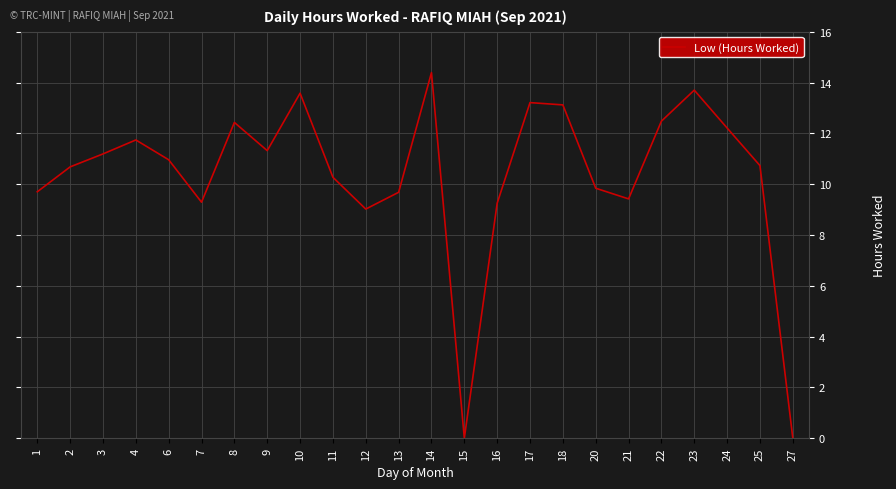

What is the difference between the maximum and minimum values?

14.4